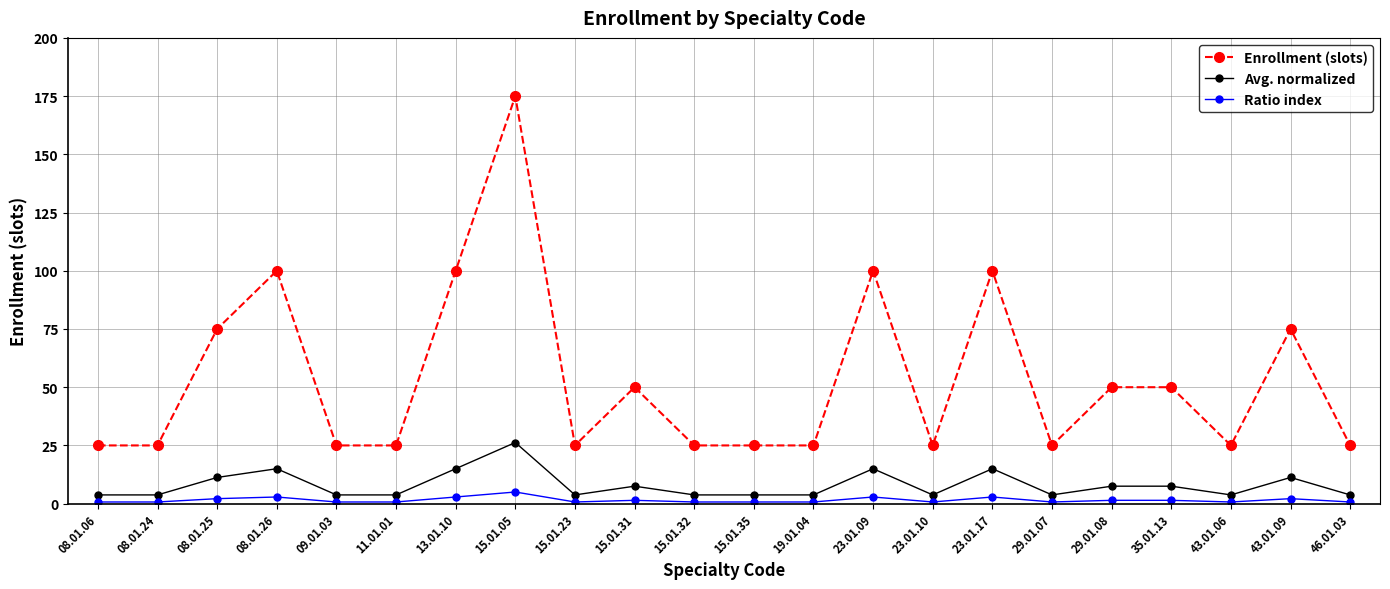

What is the value of the Enrollment (slots) point at the 17th from the left?

25.0